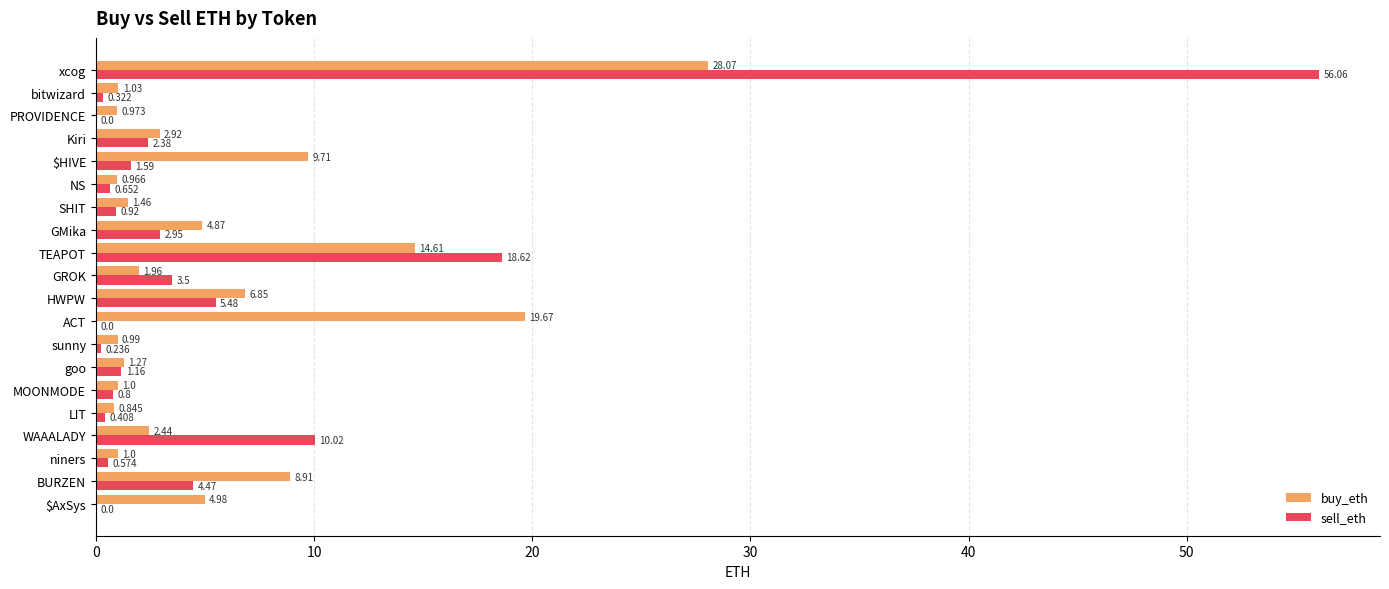

Which series has the largest range (max minus min)?

sell_eth